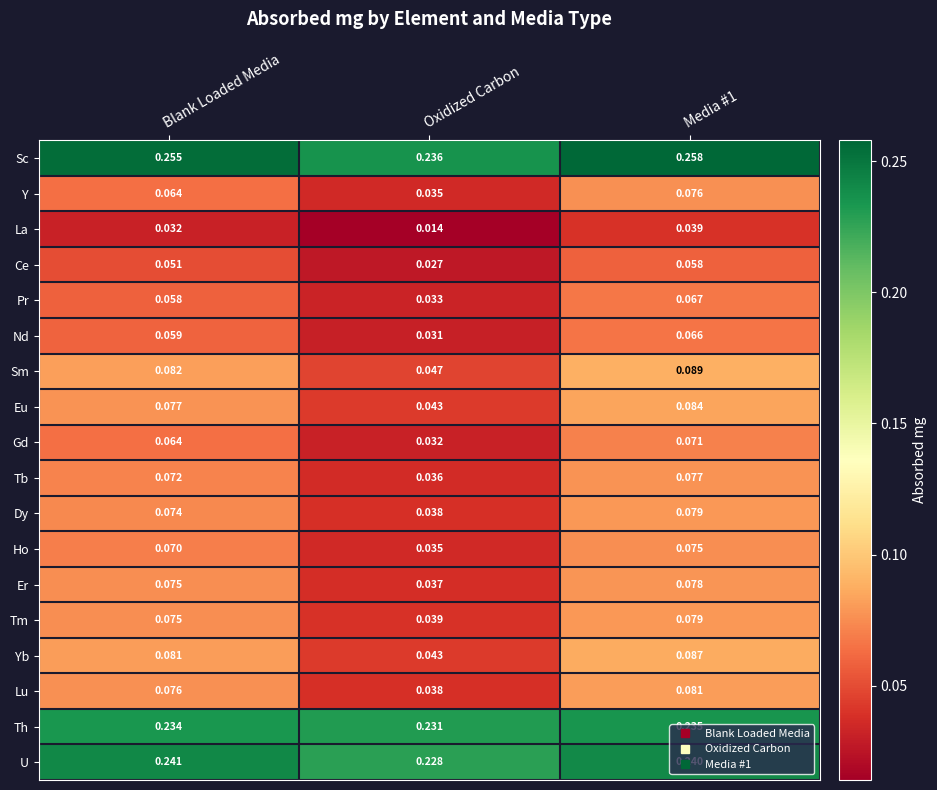

Which category has the lowest value across all series?

Oxidized Carbon